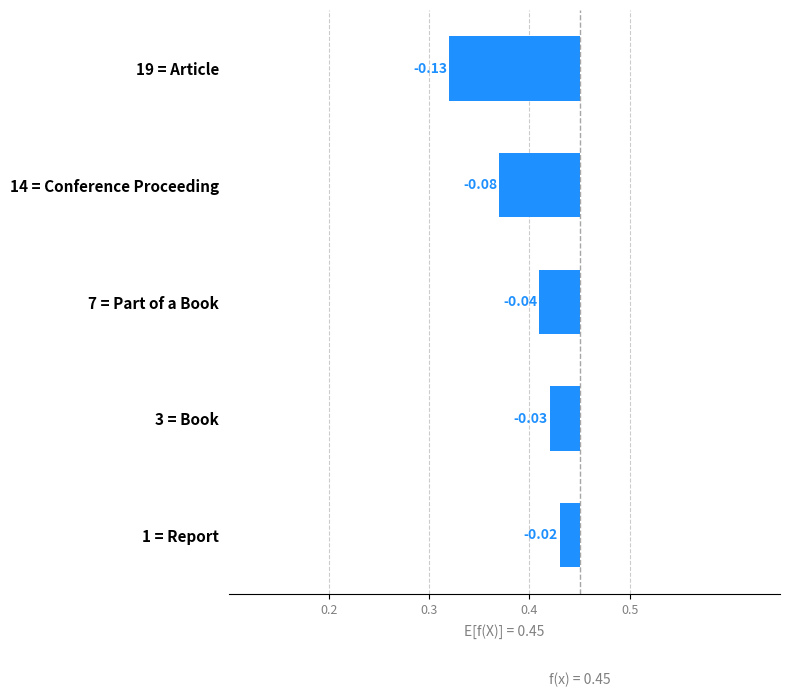

Are the bars grouped side by side (vs. stacked)?

No